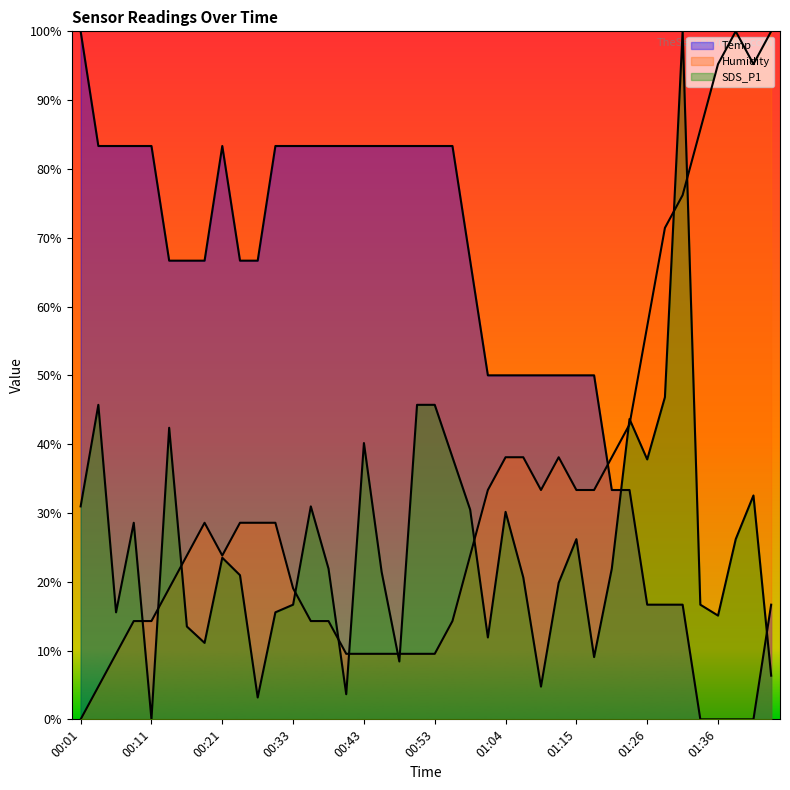

How many lines are shown in the chart?

3